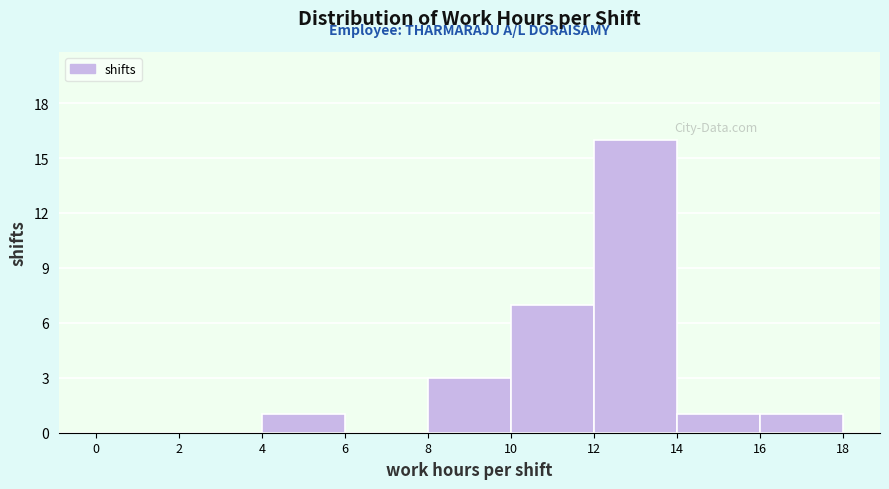

Reading left to right, list every bar in this chart as the range it spans on the x-axis followed by its height. The values are not printed on the chart, so give them approximately, as read against the axis.

0 to 2: 0
2 to 4: 0
4 to 6: 1
6 to 8: 0
8 to 10: 3
10 to 12: 7
12 to 14: 16
14 to 16: 1
16 to 18: 1